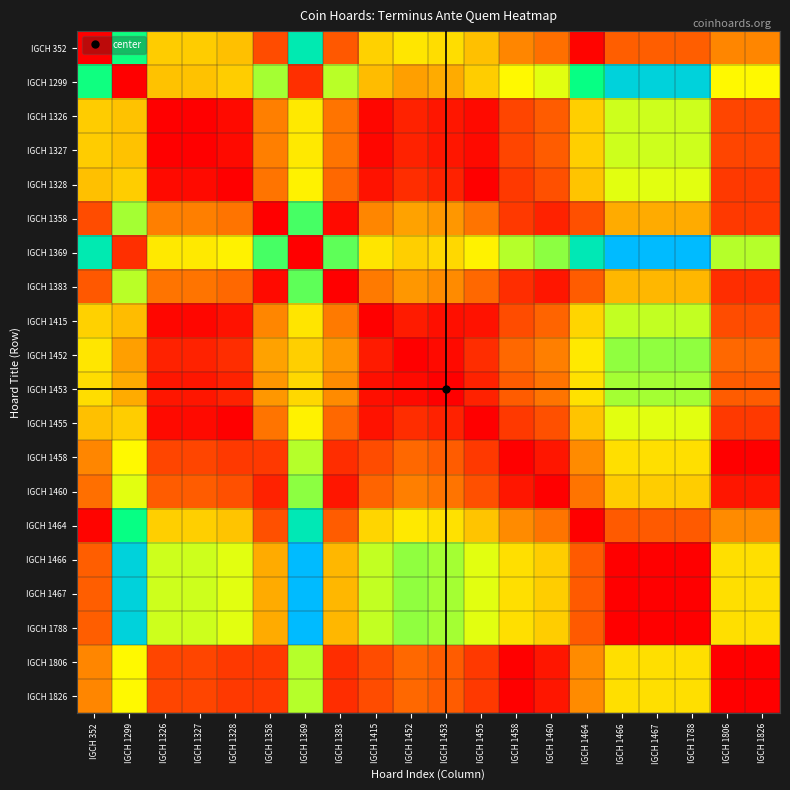

Reading left to right, what are all the values shown in this chart?

IGCH 352: IGCH 352=0.0	IGCH 1299=0.7	IGCH 1326=0.4	IGCH 1327=0.4	IGCH 1328=0.4	IGCH 1358=0.1	IGCH 1369=0.8	IGCH 1383=0.2	IGCH 1415=0.4	IGCH 1452=0.4	IGCH 1453=0.4	IGCH 1455=0.4	IGCH 1458=0.2	IGCH 1460=0.2	IGCH 1464=0.0	IGCH 1466=0.2	IGCH 1467=0.2	IGCH 1788=0.2	IGCH 1806=0.2	IGCH 1826=0.2
IGCH 1299: IGCH 352=0.7	IGCH 1299=0.0	IGCH 1326=0.4	IGCH 1327=0.4	IGCH 1328=0.4	IGCH 1358=0.6	IGCH 1369=0.1	IGCH 1383=0.6	IGCH 1415=0.3	IGCH 1452=0.3	IGCH 1453=0.3	IGCH 1455=0.4	IGCH 1458=0.5	IGCH 1460=0.5	IGCH 1464=0.7	IGCH 1466=0.9	IGCH 1467=0.9	IGCH 1788=0.9	IGCH 1806=0.5	IGCH 1826=0.5
IGCH 1326: IGCH 352=0.4	IGCH 1299=0.4	IGCH 1326=0.0	IGCH 1327=0.0	IGCH 1328=0.0	IGCH 1358=0.2	IGCH 1369=0.4	IGCH 1383=0.2	IGCH 1415=0.0	IGCH 1452=0.1	IGCH 1453=0.0	IGCH 1455=0.0	IGCH 1458=0.1	IGCH 1460=0.2	IGCH 1464=0.4	IGCH 1466=0.6	IGCH 1467=0.6	IGCH 1788=0.6	IGCH 1806=0.1	IGCH 1826=0.1
IGCH 1327: IGCH 352=0.4	IGCH 1299=0.4	IGCH 1326=0.0	IGCH 1327=0.0	IGCH 1328=0.0	IGCH 1358=0.2	IGCH 1369=0.4	IGCH 1383=0.2	IGCH 1415=0.0	IGCH 1452=0.1	IGCH 1453=0.0	IGCH 1455=0.0	IGCH 1458=0.1	IGCH 1460=0.2	IGCH 1464=0.4	IGCH 1466=0.6	IGCH 1467=0.6	IGCH 1788=0.6	IGCH 1806=0.1	IGCH 1826=0.1
IGCH 1328: IGCH 352=0.4	IGCH 1299=0.4	IGCH 1326=0.0	IGCH 1327=0.0	IGCH 1328=0.0	IGCH 1358=0.2	IGCH 1369=0.5	IGCH 1383=0.2	IGCH 1415=0.0	IGCH 1452=0.1	IGCH 1453=0.1	IGCH 1455=0.0	IGCH 1458=0.1	IGCH 1460=0.1	IGCH 1464=0.4	IGCH 1466=0.5	IGCH 1467=0.5	IGCH 1788=0.5	IGCH 1806=0.1	IGCH 1826=0.1
IGCH 1358: IGCH 352=0.1	IGCH 1299=0.6	IGCH 1326=0.2	IGCH 1327=0.2	IGCH 1328=0.2	IGCH 1358=0.0	IGCH 1369=0.7	IGCH 1383=0.0	IGCH 1415=0.2	IGCH 1452=0.3	IGCH 1453=0.3	IGCH 1455=0.2	IGCH 1458=0.1	IGCH 1460=0.1	IGCH 1464=0.1	IGCH 1466=0.3	IGCH 1467=0.3	IGCH 1788=0.3	IGCH 1806=0.1	IGCH 1826=0.1
IGCH 1369: IGCH 352=0.8	IGCH 1299=0.1	IGCH 1326=0.4	IGCH 1327=0.4	IGCH 1328=0.5	IGCH 1358=0.7	IGCH 1369=0.0	IGCH 1383=0.7	IGCH 1415=0.4	IGCH 1452=0.4	IGCH 1453=0.4	IGCH 1455=0.5	IGCH 1458=0.6	IGCH 1460=0.6	IGCH 1464=0.8	IGCH 1466=1.0	IGCH 1467=1.0	IGCH 1788=1.0	IGCH 1806=0.6	IGCH 1826=0.6
IGCH 1383: IGCH 352=0.2	IGCH 1299=0.6	IGCH 1326=0.2	IGCH 1327=0.2	IGCH 1328=0.2	IGCH 1358=0.0	IGCH 1369=0.7	IGCH 1383=0.0	IGCH 1415=0.2	IGCH 1452=0.3	IGCH 1453=0.3	IGCH 1455=0.2	IGCH 1458=0.1	IGCH 1460=0.0	IGCH 1464=0.2	IGCH 1466=0.3	IGCH 1467=0.3	IGCH 1788=0.3	IGCH 1806=0.1	IGCH 1826=0.1
IGCH 1415: IGCH 352=0.4	IGCH 1299=0.3	IGCH 1326=0.0	IGCH 1327=0.0	IGCH 1328=0.0	IGCH 1358=0.2	IGCH 1369=0.4	IGCH 1383=0.2	IGCH 1415=0.0	IGCH 1452=0.1	IGCH 1453=0.0	IGCH 1455=0.0	IGCH 1458=0.1	IGCH 1460=0.2	IGCH 1464=0.4	IGCH 1466=0.6	IGCH 1467=0.6	IGCH 1788=0.6	IGCH 1806=0.1	IGCH 1826=0.1
IGCH 1452: IGCH 352=0.4	IGCH 1299=0.3	IGCH 1326=0.1	IGCH 1327=0.1	IGCH 1328=0.1	IGCH 1358=0.3	IGCH 1369=0.4	IGCH 1383=0.3	IGCH 1415=0.1	IGCH 1452=0.0	IGCH 1453=0.0	IGCH 1455=0.1	IGCH 1458=0.2	IGCH 1460=0.2	IGCH 1464=0.4	IGCH 1466=0.6	IGCH 1467=0.6	IGCH 1788=0.6	IGCH 1806=0.2	IGCH 1826=0.2
IGCH 1453: IGCH 352=0.4	IGCH 1299=0.3	IGCH 1326=0.0	IGCH 1327=0.0	IGCH 1328=0.1	IGCH 1358=0.3	IGCH 1369=0.4	IGCH 1383=0.3	IGCH 1415=0.0	IGCH 1452=0.0	IGCH 1453=0.0	IGCH 1455=0.1	IGCH 1458=0.2	IGCH 1460=0.2	IGCH 1464=0.4	IGCH 1466=0.6	IGCH 1467=0.6	IGCH 1788=0.6	IGCH 1806=0.2	IGCH 1826=0.2
IGCH 1455: IGCH 352=0.4	IGCH 1299=0.4	IGCH 1326=0.0	IGCH 1327=0.0	IGCH 1328=0.0	IGCH 1358=0.2	IGCH 1369=0.5	IGCH 1383=0.2	IGCH 1415=0.0	IGCH 1452=0.1	IGCH 1453=0.1	IGCH 1455=0.0	IGCH 1458=0.1	IGCH 1460=0.1	IGCH 1464=0.4	IGCH 1466=0.5	IGCH 1467=0.5	IGCH 1788=0.5	IGCH 1806=0.1	IGCH 1826=0.1
IGCH 1458: IGCH 352=0.2	IGCH 1299=0.5	IGCH 1326=0.1	IGCH 1327=0.1	IGCH 1328=0.1	IGCH 1358=0.1	IGCH 1369=0.6	IGCH 1383=0.1	IGCH 1415=0.1	IGCH 1452=0.2	IGCH 1453=0.2	IGCH 1455=0.1	IGCH 1458=0.0	IGCH 1460=0.0	IGCH 1464=0.3	IGCH 1466=0.4	IGCH 1467=0.4	IGCH 1788=0.4	IGCH 1806=0.0	IGCH 1826=0.0
IGCH 1460: IGCH 352=0.2	IGCH 1299=0.5	IGCH 1326=0.2	IGCH 1327=0.2	IGCH 1328=0.1	IGCH 1358=0.1	IGCH 1369=0.6	IGCH 1383=0.0	IGCH 1415=0.2	IGCH 1452=0.2	IGCH 1453=0.2	IGCH 1455=0.1	IGCH 1458=0.0	IGCH 1460=0.0	IGCH 1464=0.2	IGCH 1466=0.4	IGCH 1467=0.4	IGCH 1788=0.4	IGCH 1806=0.0	IGCH 1826=0.0
IGCH 1464: IGCH 352=0.0	IGCH 1299=0.7	IGCH 1326=0.4	IGCH 1327=0.4	IGCH 1328=0.4	IGCH 1358=0.1	IGCH 1369=0.8	IGCH 1383=0.2	IGCH 1415=0.4	IGCH 1452=0.4	IGCH 1453=0.4	IGCH 1455=0.4	IGCH 1458=0.3	IGCH 1460=0.2	IGCH 1464=0.0	IGCH 1466=0.2	IGCH 1467=0.2	IGCH 1788=0.2	IGCH 1806=0.3	IGCH 1826=0.3
IGCH 1466: IGCH 352=0.2	IGCH 1299=0.9	IGCH 1326=0.6	IGCH 1327=0.6	IGCH 1328=0.5	IGCH 1358=0.3	IGCH 1369=1.0	IGCH 1383=0.3	IGCH 1415=0.6	IGCH 1452=0.6	IGCH 1453=0.6	IGCH 1455=0.5	IGCH 1458=0.4	IGCH 1460=0.4	IGCH 1464=0.2	IGCH 1466=0.0	IGCH 1467=0.0	IGCH 1788=0.0	IGCH 1806=0.4	IGCH 1826=0.4
IGCH 1467: IGCH 352=0.2	IGCH 1299=0.9	IGCH 1326=0.6	IGCH 1327=0.6	IGCH 1328=0.5	IGCH 1358=0.3	IGCH 1369=1.0	IGCH 1383=0.3	IGCH 1415=0.6	IGCH 1452=0.6	IGCH 1453=0.6	IGCH 1455=0.5	IGCH 1458=0.4	IGCH 1460=0.4	IGCH 1464=0.2	IGCH 1466=0.0	IGCH 1467=0.0	IGCH 1788=0.0	IGCH 1806=0.4	IGCH 1826=0.4
IGCH 1788: IGCH 352=0.2	IGCH 1299=0.9	IGCH 1326=0.6	IGCH 1327=0.6	IGCH 1328=0.5	IGCH 1358=0.3	IGCH 1369=1.0	IGCH 1383=0.3	IGCH 1415=0.6	IGCH 1452=0.6	IGCH 1453=0.6	IGCH 1455=0.5	IGCH 1458=0.4	IGCH 1460=0.4	IGCH 1464=0.2	IGCH 1466=0.0	IGCH 1467=0.0	IGCH 1788=0.0	IGCH 1806=0.4	IGCH 1826=0.4
IGCH 1806: IGCH 352=0.2	IGCH 1299=0.5	IGCH 1326=0.1	IGCH 1327=0.1	IGCH 1328=0.1	IGCH 1358=0.1	IGCH 1369=0.6	IGCH 1383=0.1	IGCH 1415=0.1	IGCH 1452=0.2	IGCH 1453=0.2	IGCH 1455=0.1	IGCH 1458=0.0	IGCH 1460=0.0	IGCH 1464=0.3	IGCH 1466=0.4	IGCH 1467=0.4	IGCH 1788=0.4	IGCH 1806=0.0	IGCH 1826=0.0
IGCH 1826: IGCH 352=0.2	IGCH 1299=0.5	IGCH 1326=0.1	IGCH 1327=0.1	IGCH 1328=0.1	IGCH 1358=0.1	IGCH 1369=0.6	IGCH 1383=0.1	IGCH 1415=0.1	IGCH 1452=0.2	IGCH 1453=0.2	IGCH 1455=0.1	IGCH 1458=0.0	IGCH 1460=0.0	IGCH 1464=0.3	IGCH 1466=0.4	IGCH 1467=0.4	IGCH 1788=0.4	IGCH 1806=0.0	IGCH 1826=0.0